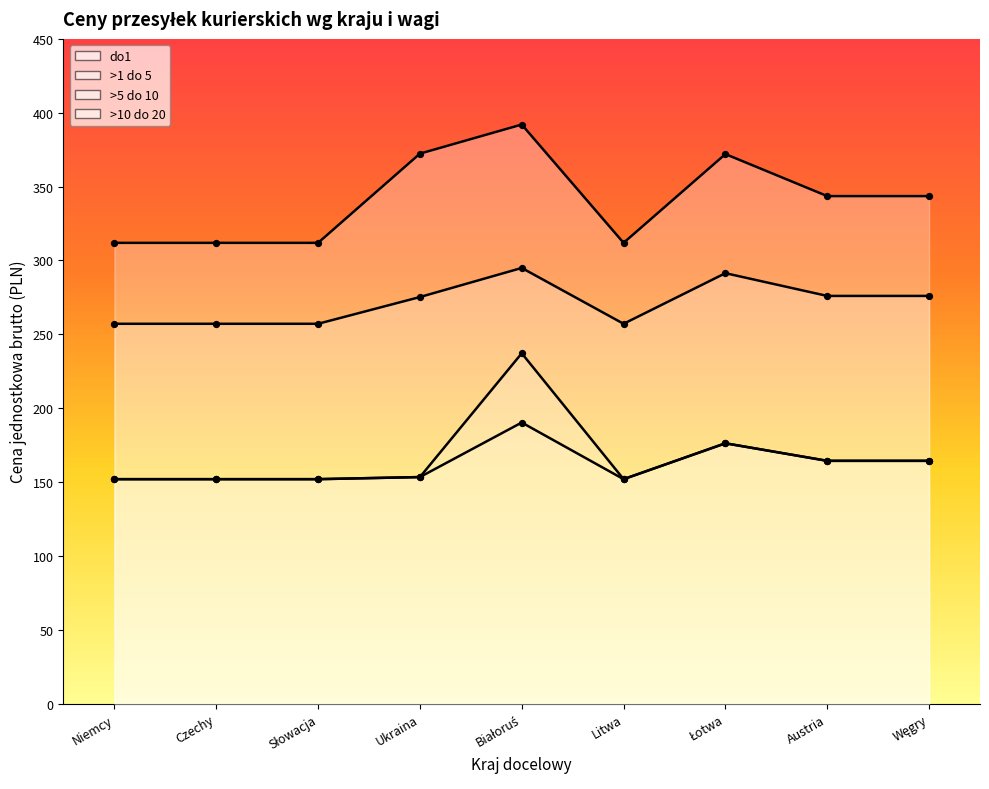

At which category is the sum across all series the highest?

Białoruś